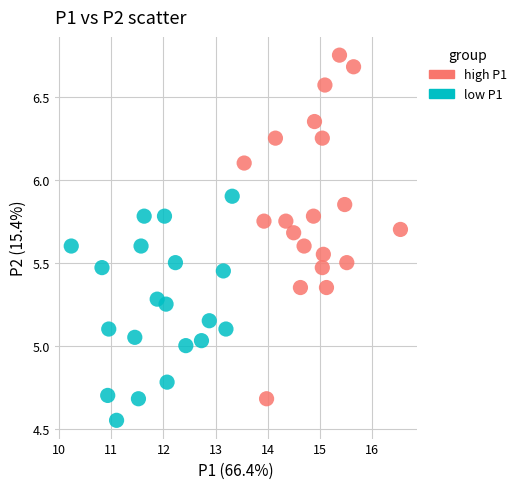

Which series has the widest spread of Y values?

high P1